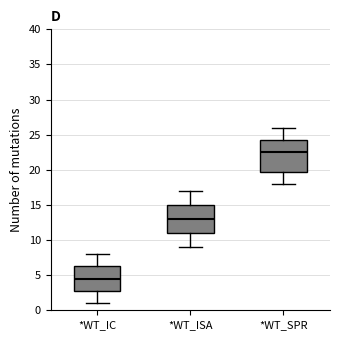

Which box's median line is the lowest?

*WT_IC